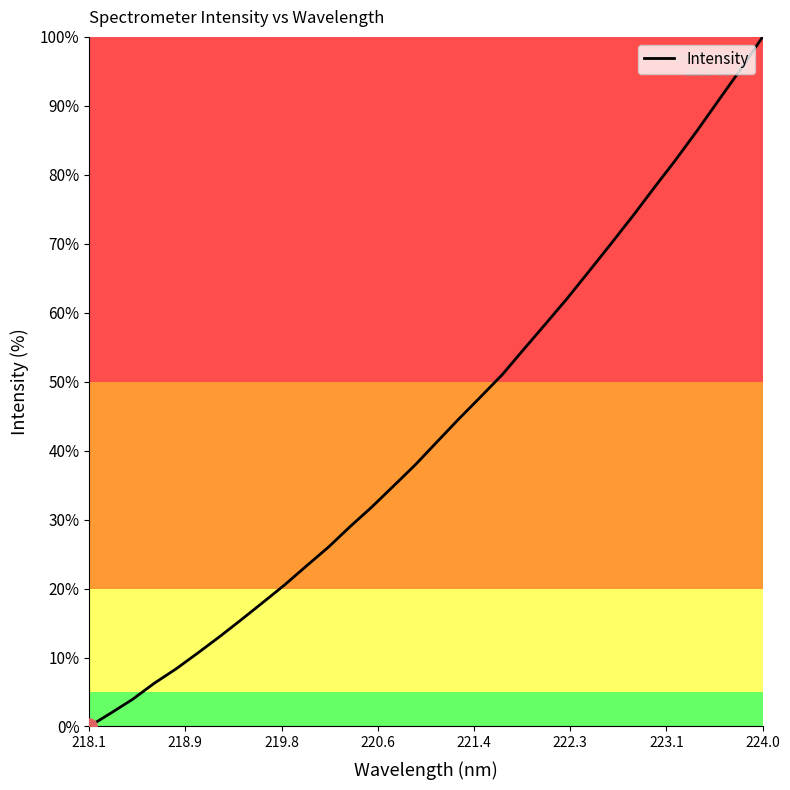

What is the greatest value displayed?

100.0